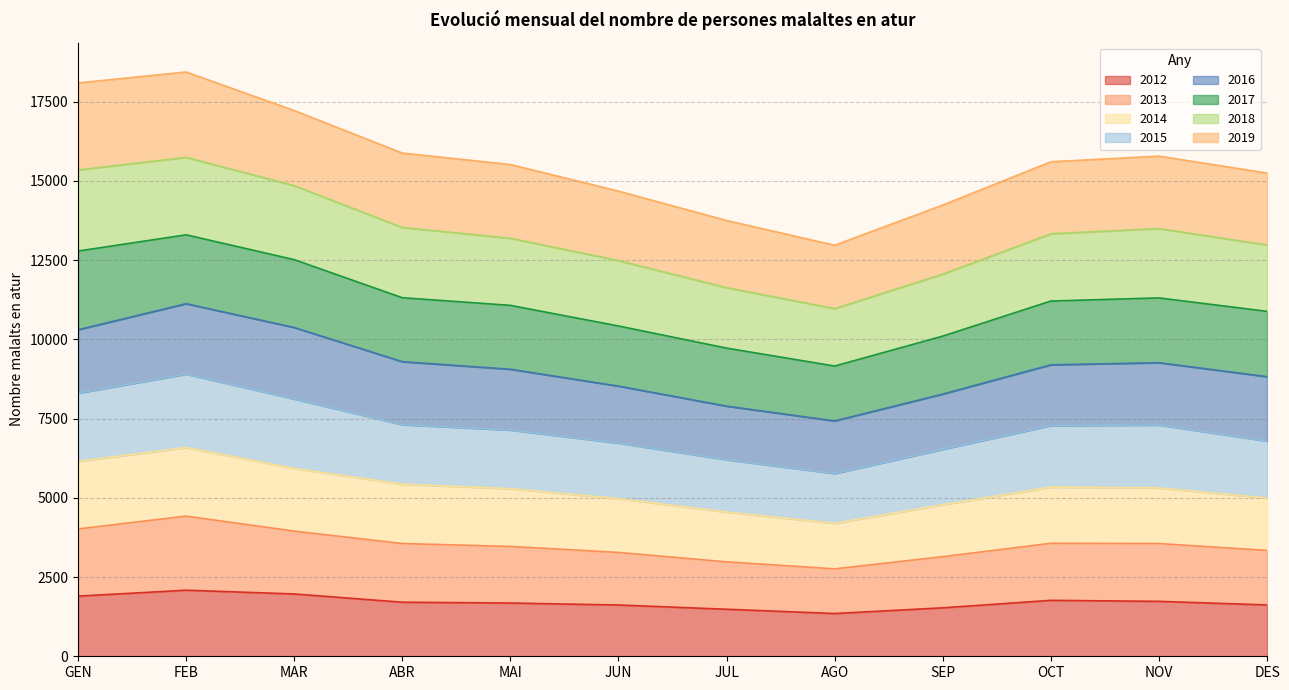

What is the total value across all series at JUN?

14677